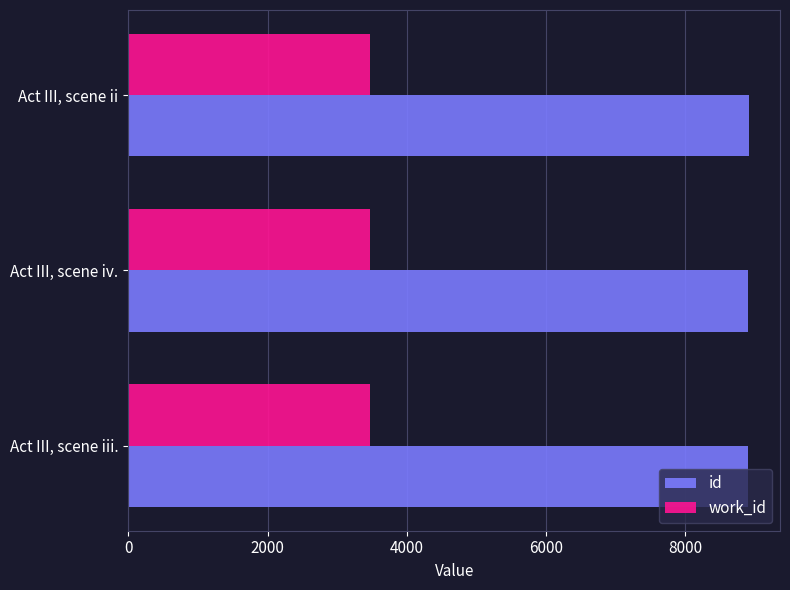

Which series has the largest total across all categories?

id